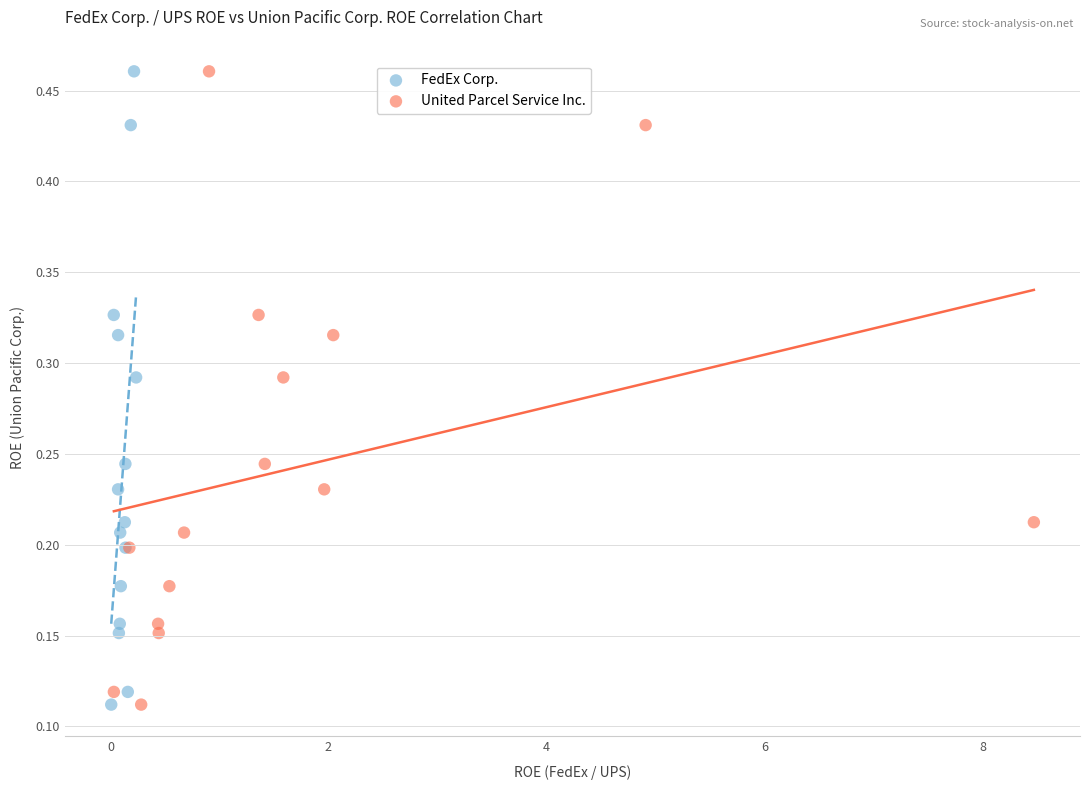

What are all the series names shown in the legend?

FedEx Corp., United Parcel Service Inc.